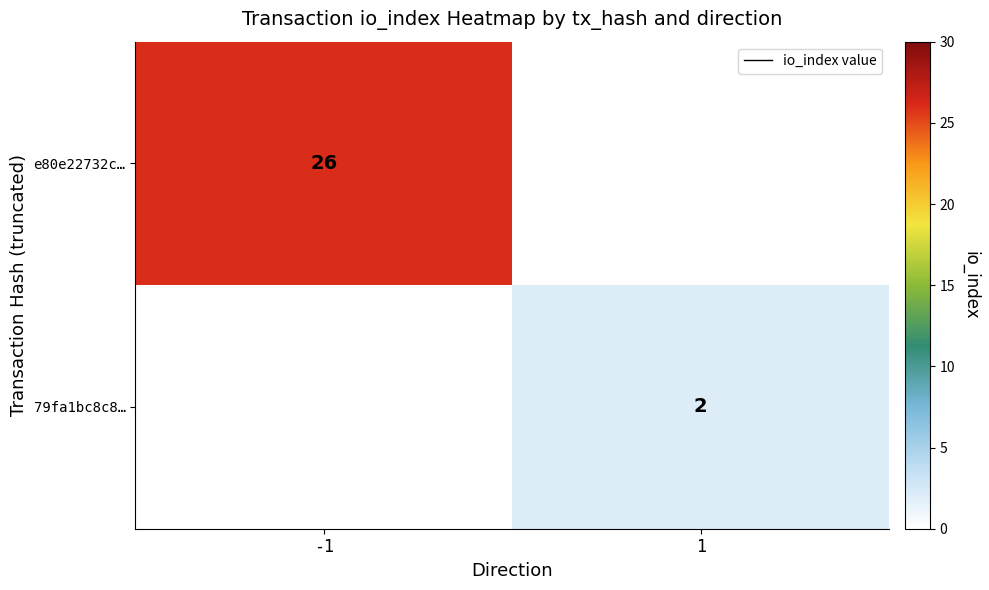

What is the minimum value shown in the chart?

2.0